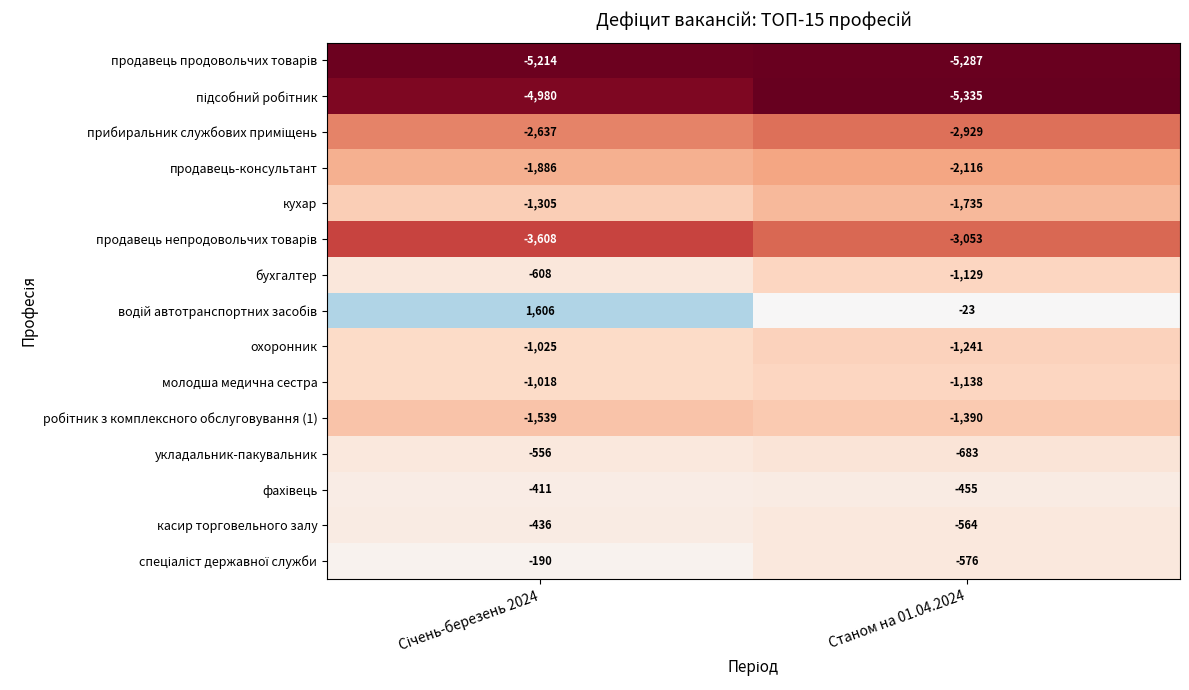

What is the difference between the maximum and minimum values in the бухгалтер series?

521